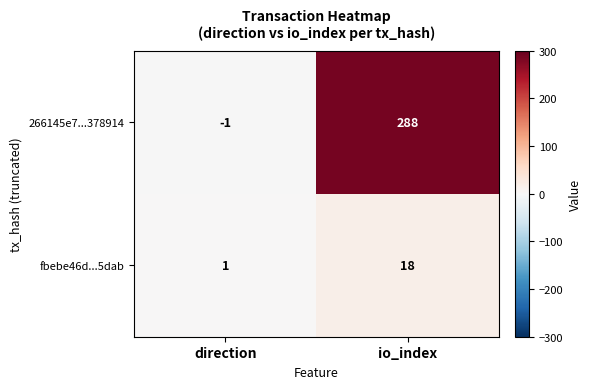

The value of 266145e7...378914 at io_index is 288. True or false?

True